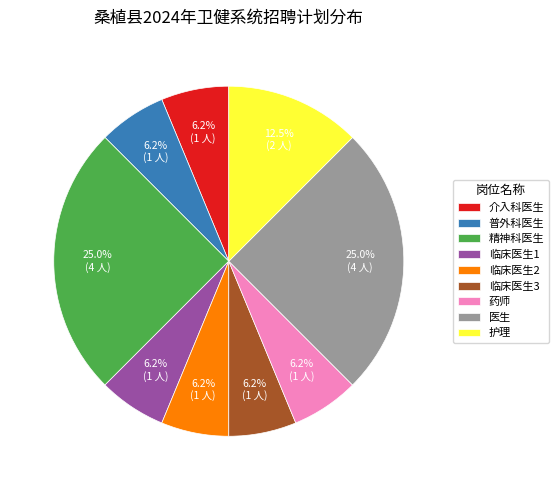

Does 药师 represent more than half of the total?

No